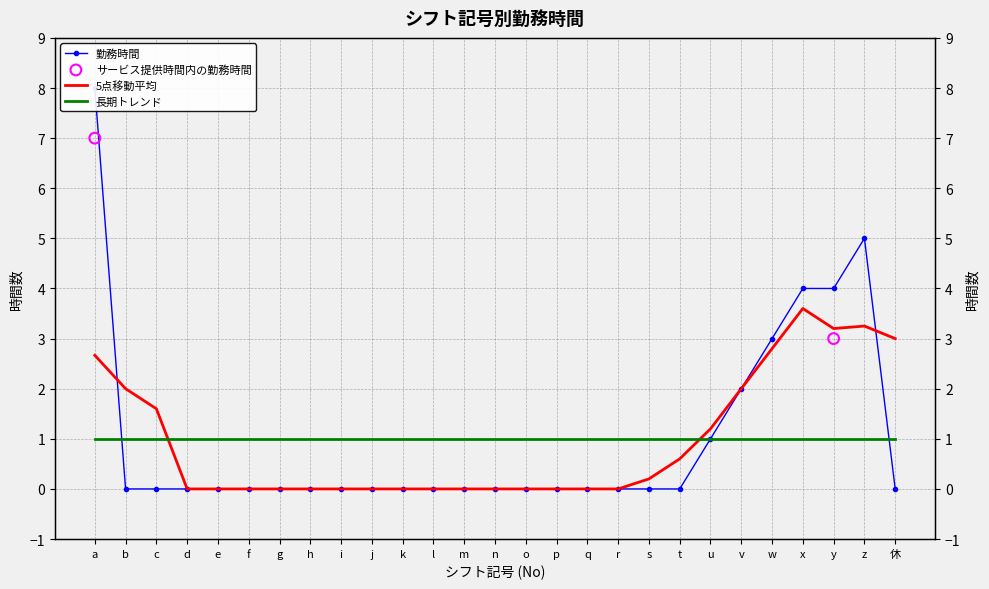

What is the change in value from h to y?

+4